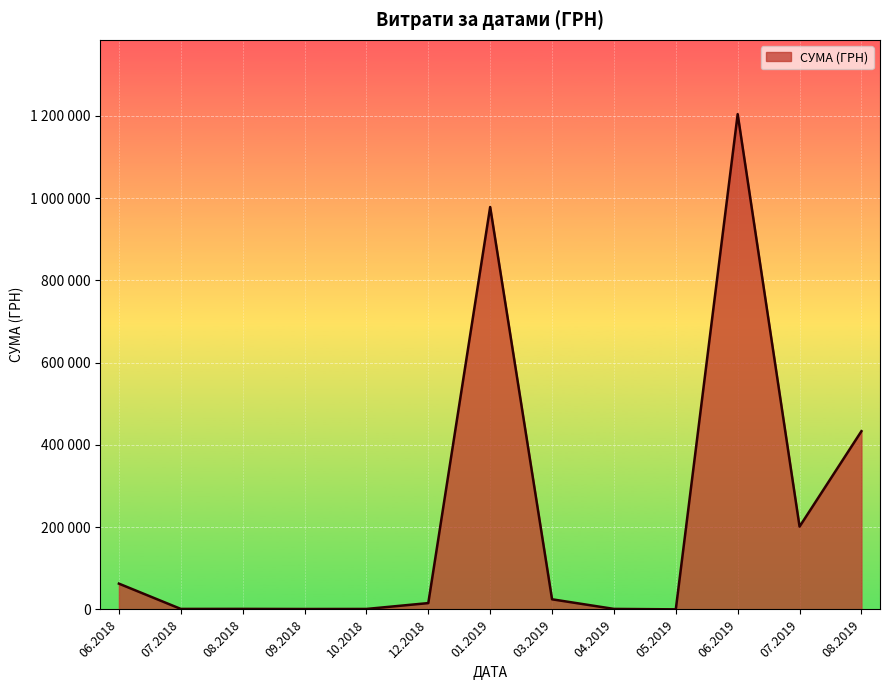

Does the chart display data point markers on the line(s)?

No